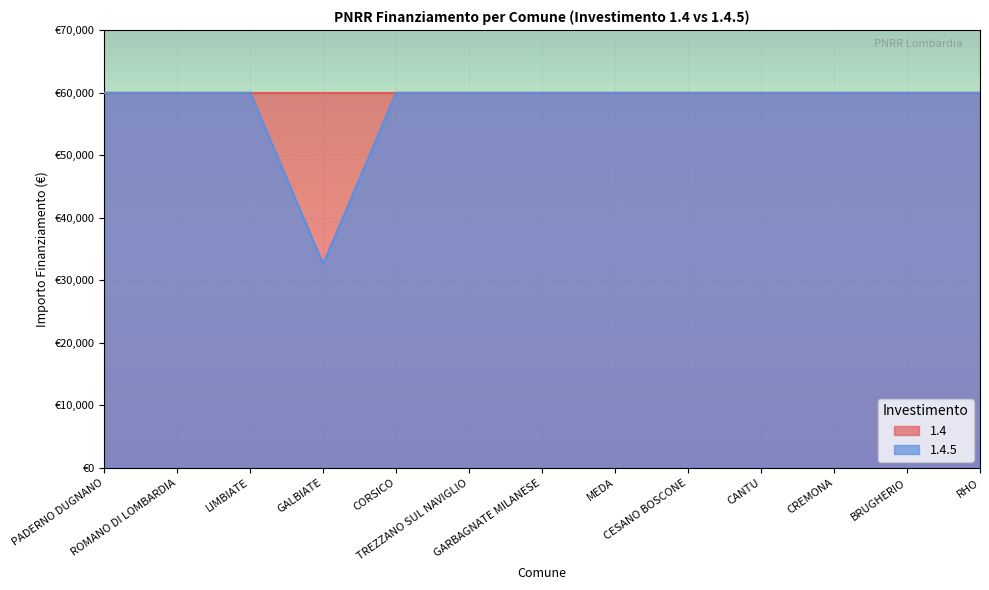

What is the sum of all values?

752181